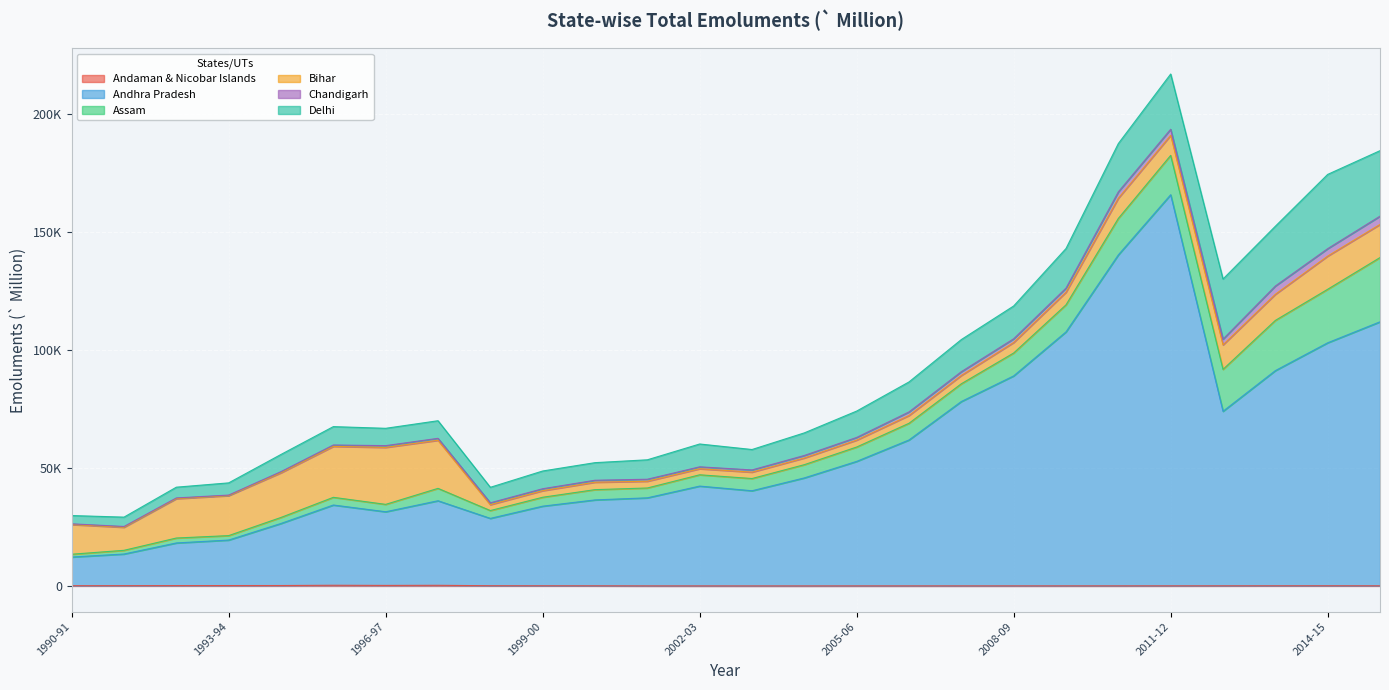

What is the minimum value for Assam?

1183.7